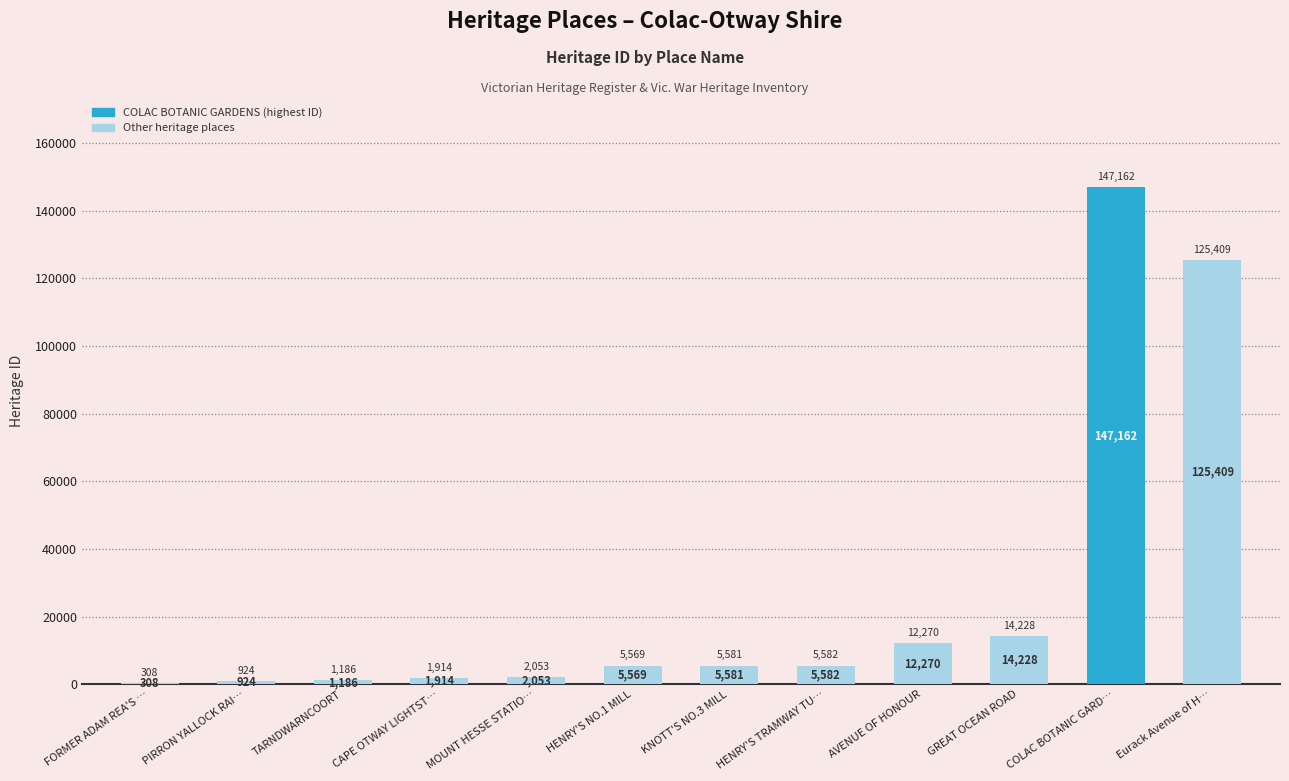

What is the difference between the values at TARNDWARNCOORT and PIRRON YALLOCK RAI…?

262